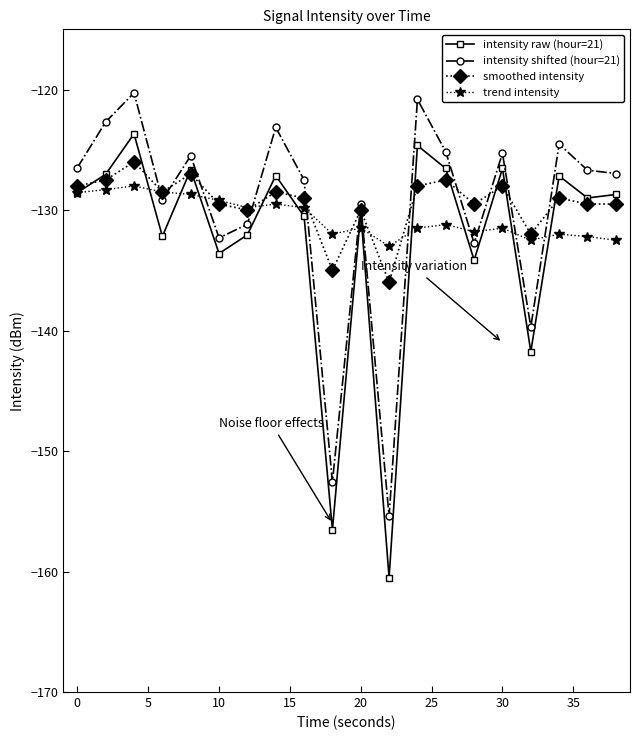

True or false: trend intensity has more than 0 interior local peaks.

True